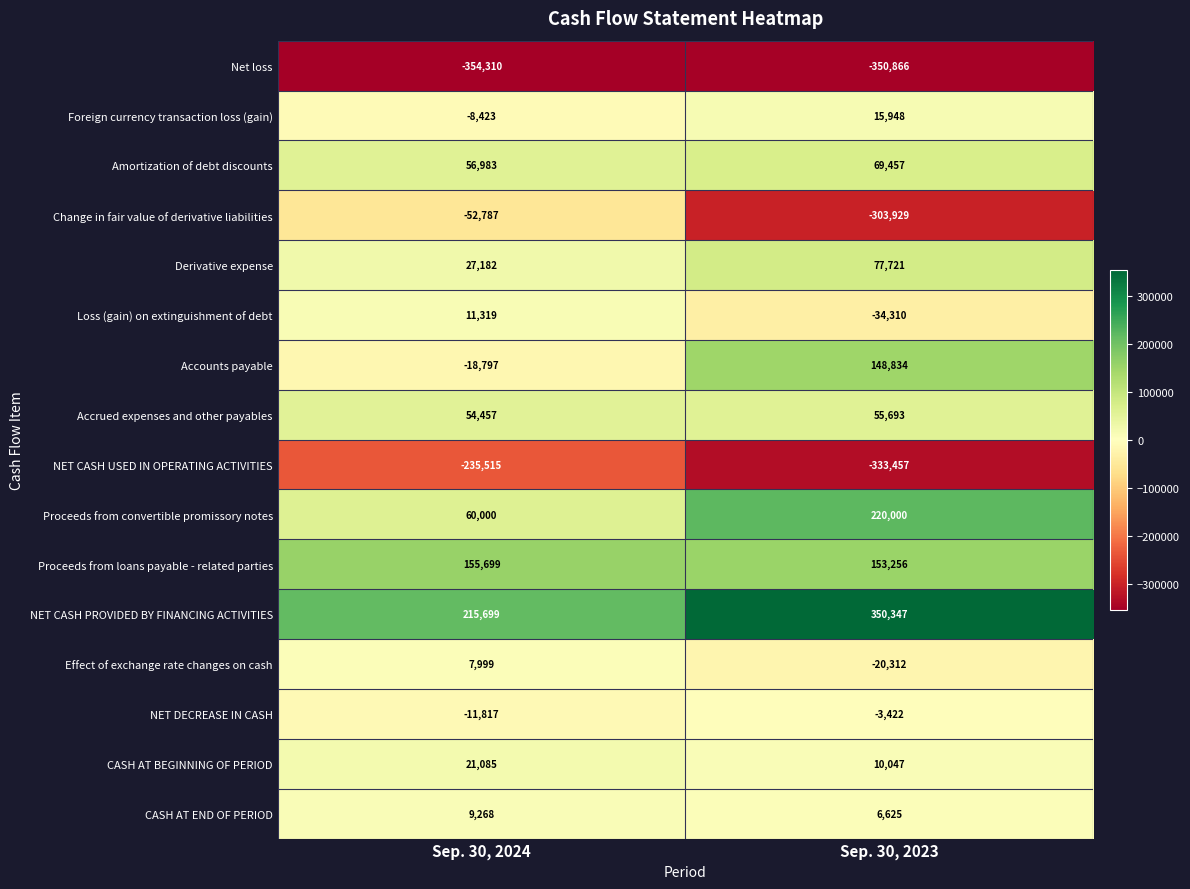

Is it true that Change in fair value of derivative liabilities equals -36289 at Sep. 30, 2024?

False